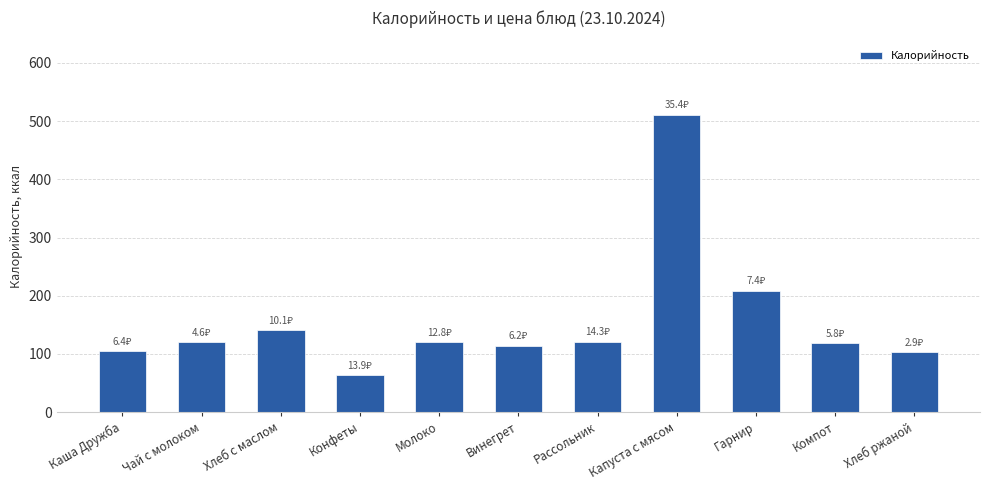

Approximately how many times larger is the value at Каша Дружба compared to Компот?

0.9